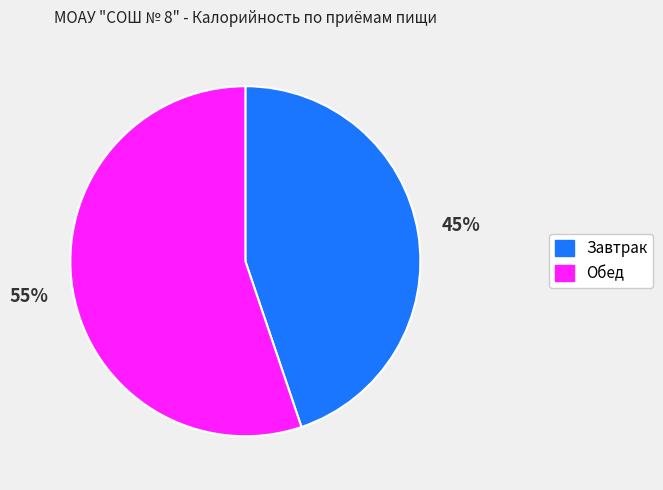

Between Обед and Завтрак, which is larger?

Обед